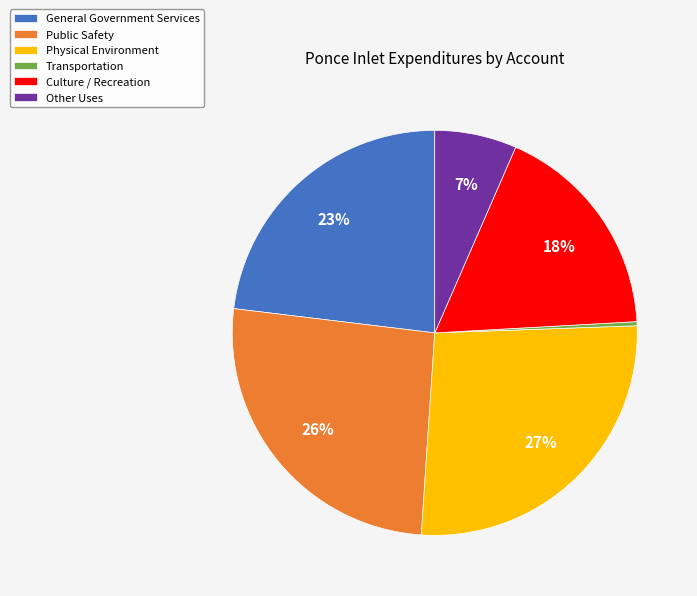

To the nearest percent, what is the combined percentage of Transportation and Culture / Recreation?

18%